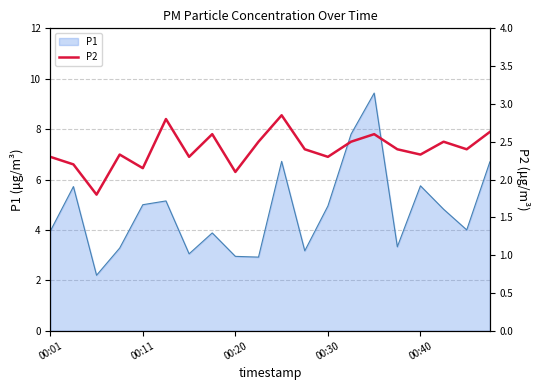

What is the lowest value of the P1 series?

2.2